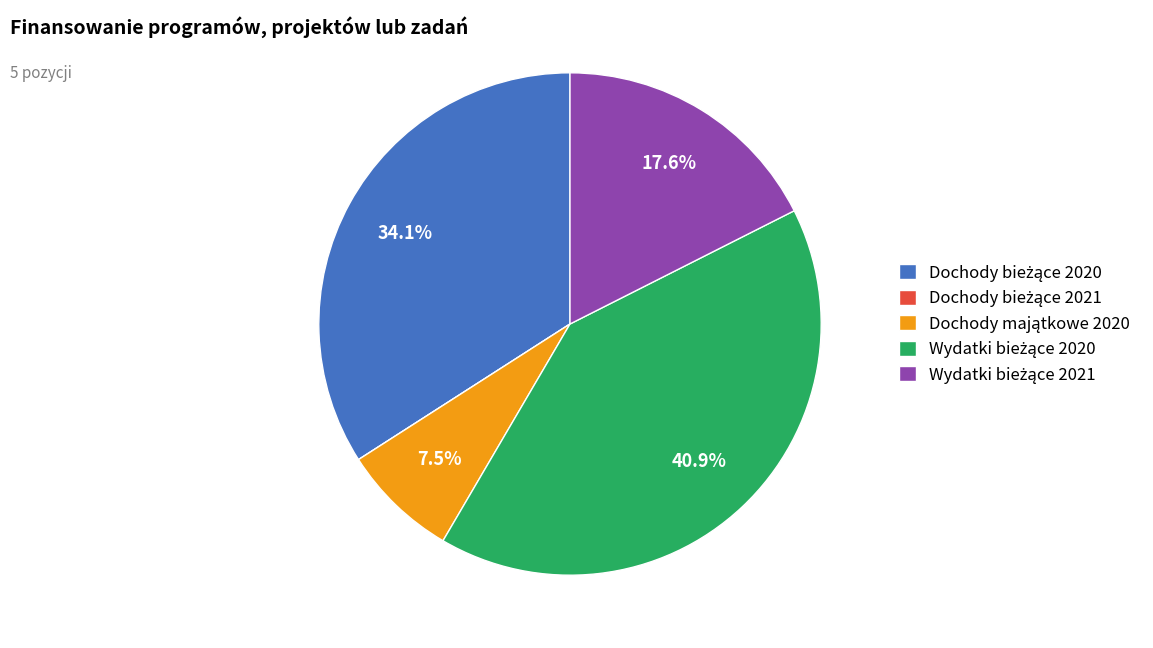

Is there a majority slice in this chart?

No